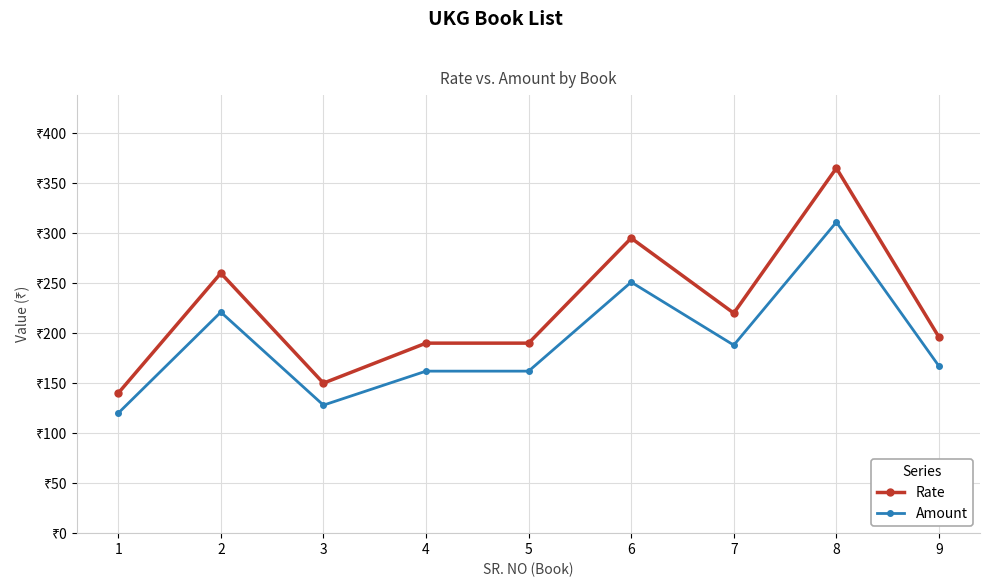

True or false: Amount and Rate intersect in this chart.

False